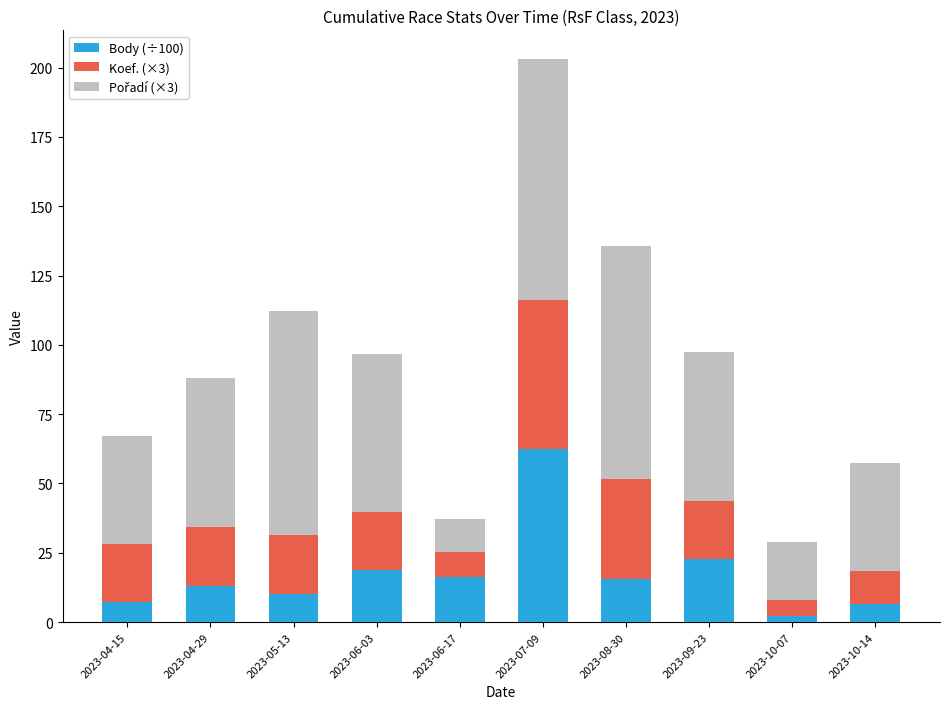

At which category is the sum across all series the highest?

2023-07-09